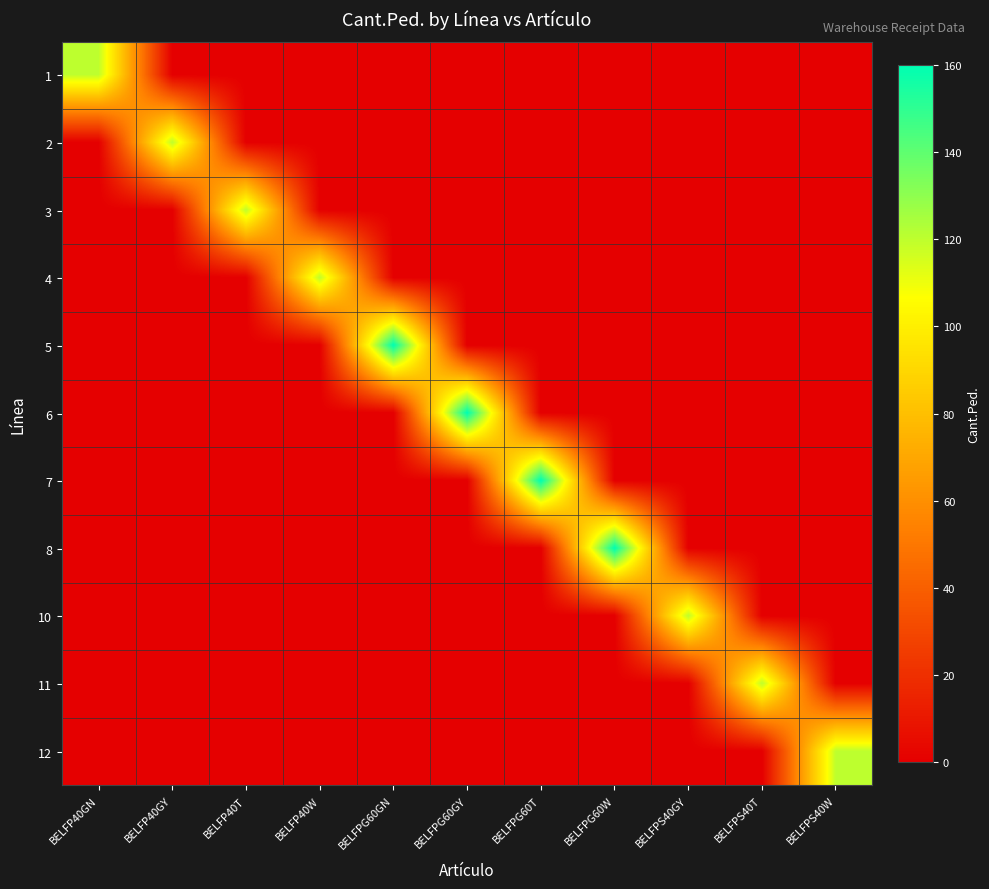

Reading left to right, list all the values displayed in this chart.

1: BELFP40GN=120	BELFP40GY=0	BELFP40T=0	BELFP40W=0	BELFPG60GN=0	BELFPG60GY=0	BELFPG60T=0	BELFPG60W=0	BELFPS40GY=0	BELFPS40T=0	BELFPS40W=0
2: BELFP40GN=0	BELFP40GY=120	BELFP40T=0	BELFP40W=0	BELFPG60GN=0	BELFPG60GY=0	BELFPG60T=0	BELFPG60W=0	BELFPS40GY=0	BELFPS40T=0	BELFPS40W=0
3: BELFP40GN=0	BELFP40GY=0	BELFP40T=120	BELFP40W=0	BELFPG60GN=0	BELFPG60GY=0	BELFPG60T=0	BELFPG60W=0	BELFPS40GY=0	BELFPS40T=0	BELFPS40W=0
4: BELFP40GN=0	BELFP40GY=0	BELFP40T=0	BELFP40W=120	BELFPG60GN=0	BELFPG60GY=0	BELFPG60T=0	BELFPG60W=0	BELFPS40GY=0	BELFPS40T=0	BELFPS40W=0
5: BELFP40GN=0	BELFP40GY=0	BELFP40T=0	BELFP40W=0	BELFPG60GN=160	BELFPG60GY=0	BELFPG60T=0	BELFPG60W=0	BELFPS40GY=0	BELFPS40T=0	BELFPS40W=0
6: BELFP40GN=0	BELFP40GY=0	BELFP40T=0	BELFP40W=0	BELFPG60GN=0	BELFPG60GY=160	BELFPG60T=0	BELFPG60W=0	BELFPS40GY=0	BELFPS40T=0	BELFPS40W=0
7: BELFP40GN=0	BELFP40GY=0	BELFP40T=0	BELFP40W=0	BELFPG60GN=0	BELFPG60GY=0	BELFPG60T=160	BELFPG60W=0	BELFPS40GY=0	BELFPS40T=0	BELFPS40W=0
8: BELFP40GN=0	BELFP40GY=0	BELFP40T=0	BELFP40W=0	BELFPG60GN=0	BELFPG60GY=0	BELFPG60T=0	BELFPG60W=160	BELFPS40GY=0	BELFPS40T=0	BELFPS40W=0
10: BELFP40GN=0	BELFP40GY=0	BELFP40T=0	BELFP40W=0	BELFPG60GN=0	BELFPG60GY=0	BELFPG60T=0	BELFPG60W=0	BELFPS40GY=120	BELFPS40T=0	BELFPS40W=0
11: BELFP40GN=0	BELFP40GY=0	BELFP40T=0	BELFP40W=0	BELFPG60GN=0	BELFPG60GY=0	BELFPG60T=0	BELFPG60W=0	BELFPS40GY=0	BELFPS40T=120	BELFPS40W=0
12: BELFP40GN=0	BELFP40GY=0	BELFP40T=0	BELFP40W=0	BELFPG60GN=0	BELFPG60GY=0	BELFPG60T=0	BELFPG60W=0	BELFPS40GY=0	BELFPS40T=0	BELFPS40W=120